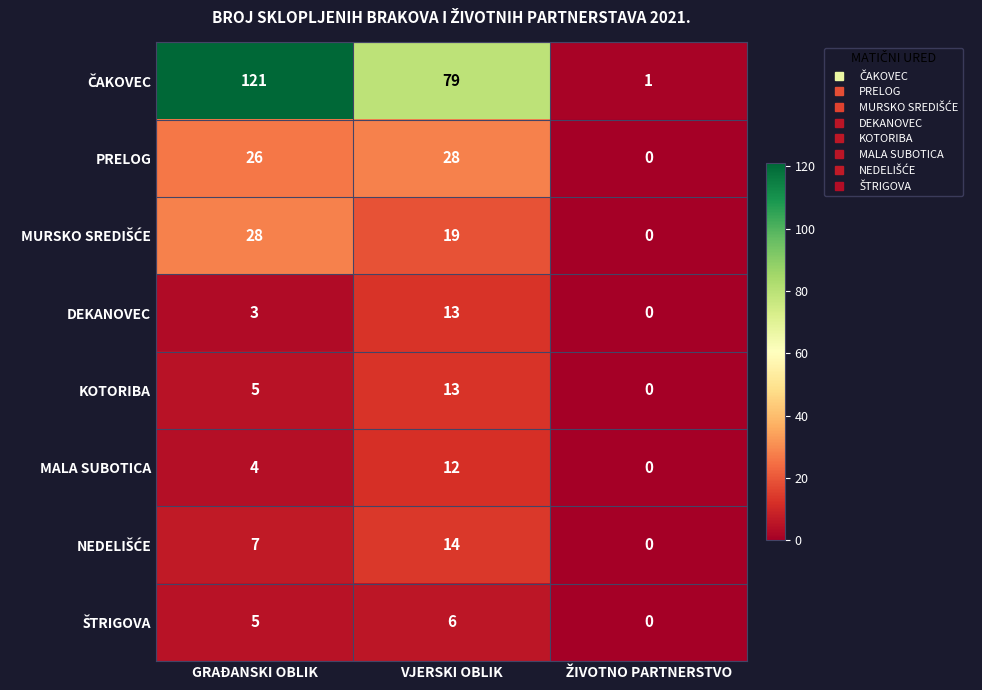

True or false: DEKANOVEC has a value of 6 at VJERSKI OBLIK.

False